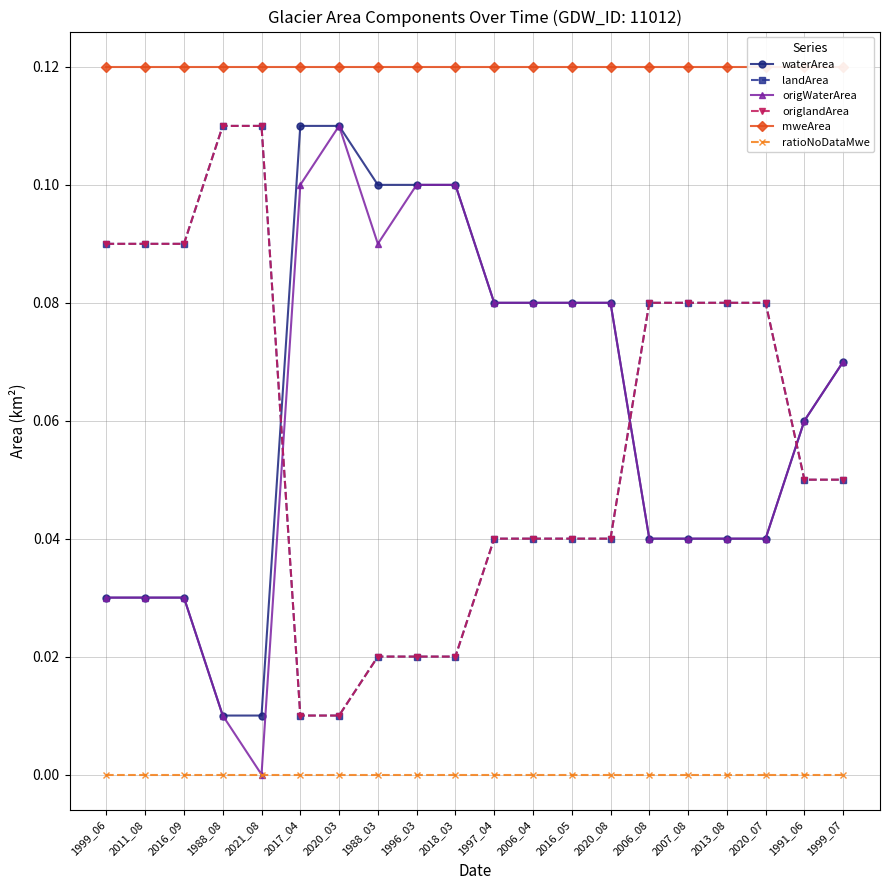

Is it true that waterArea equals 0.1 at 2006_04?

True